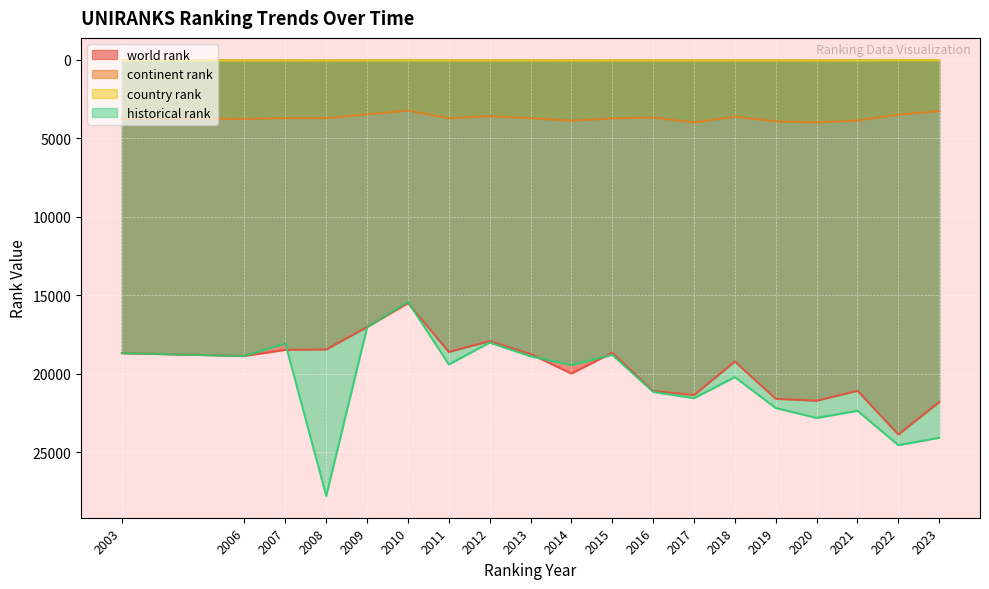

True or false: country rank has more than 0 interior local peaks.

True